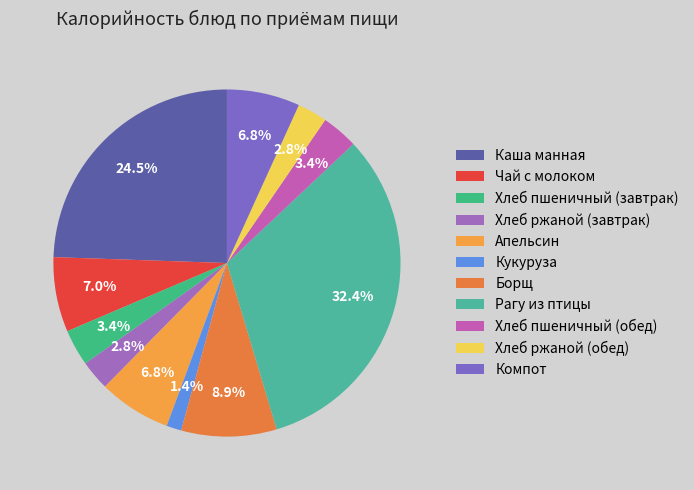

To the nearest percent, what is the difference between the Борщ and Компот slice percentages?

2%